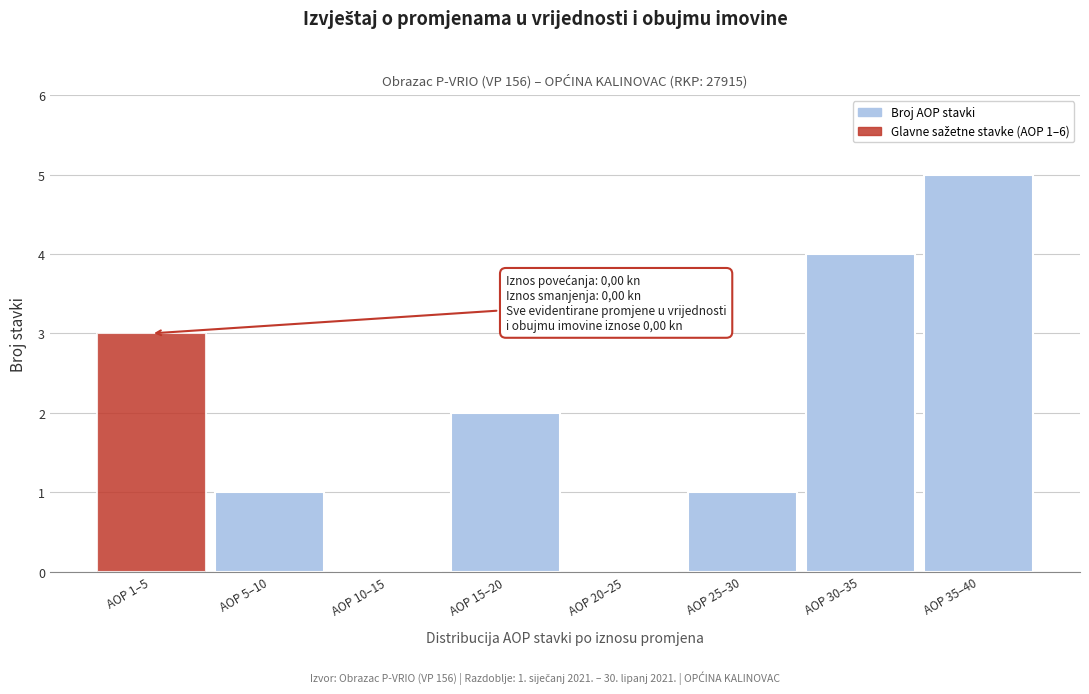

Reading left to right, transcribe all the data shown in this chart.

AOP 1–5=3	AOP 5–10=1	AOP 10–15=0	AOP 15–20=2	AOP 20–25=0	AOP 25–30=1	AOP 30–35=4	AOP 35–40=5